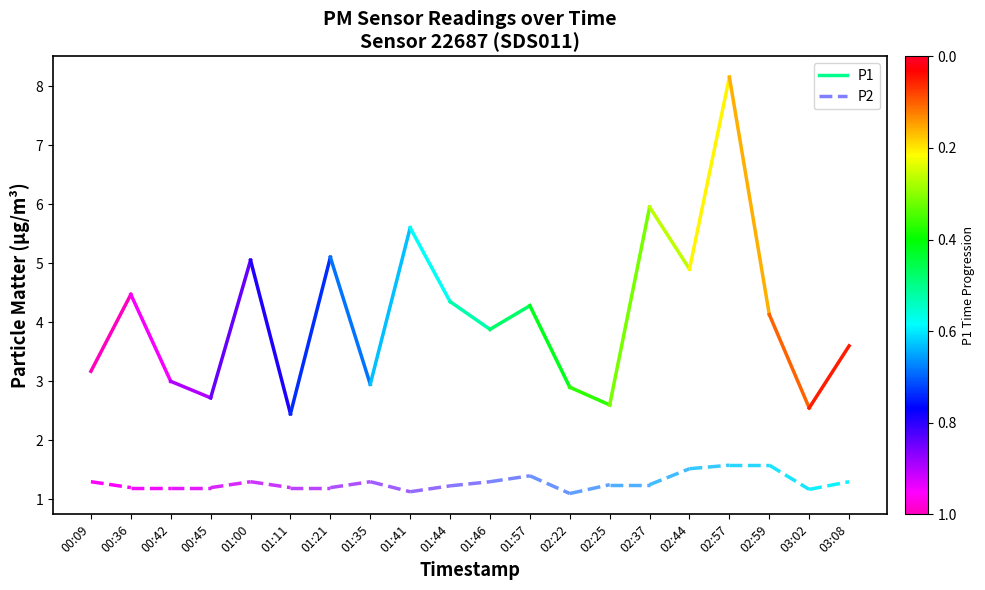

Which category has the lowest value in the P2 series?

00:36